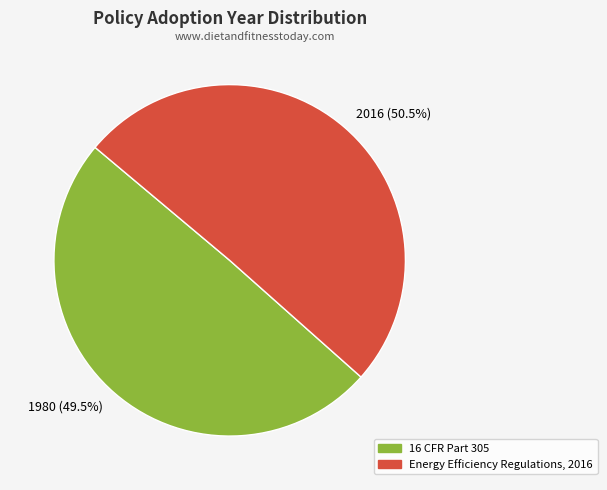

How many slices are in this pie chart?

2